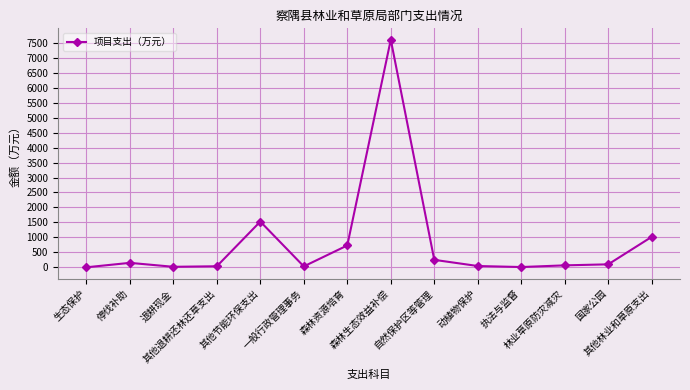

True or false: there are more than 0 points higher than both neighbors.

True